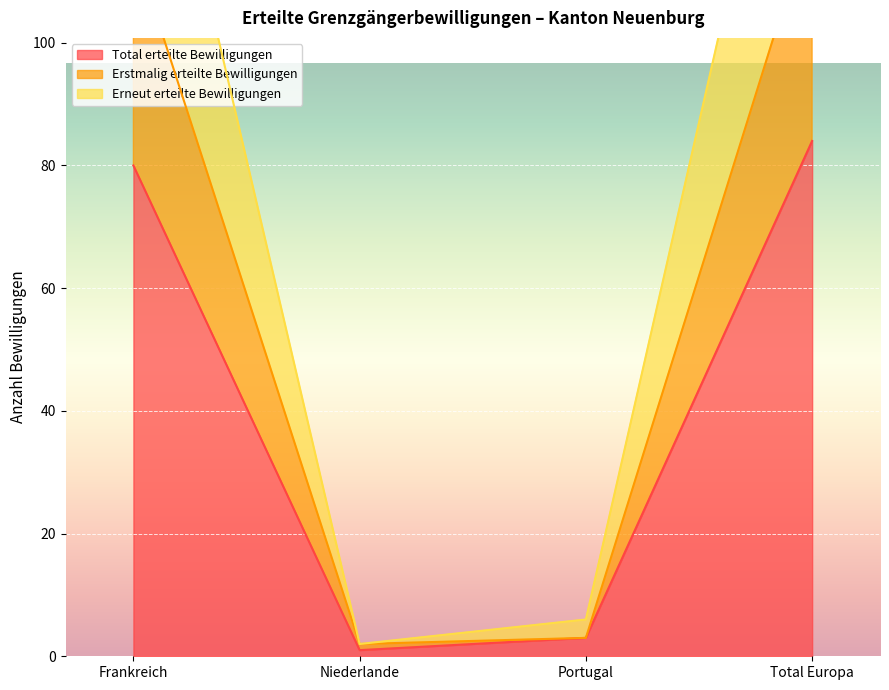

What is the difference between the second highest and second lowest values in the Total erteilte Bewilligungen series?

77